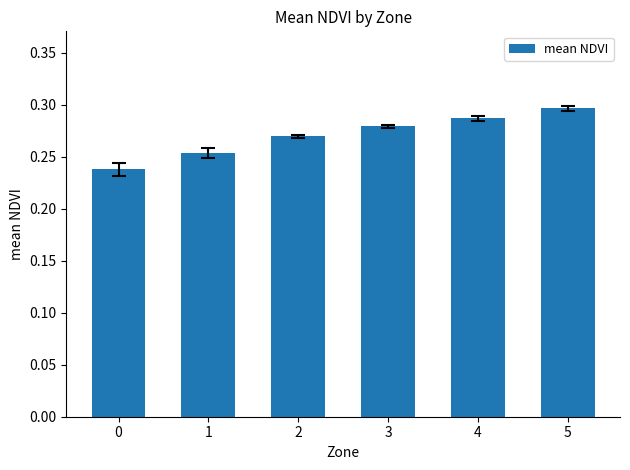

Count the values in the range 0 to 1.

6